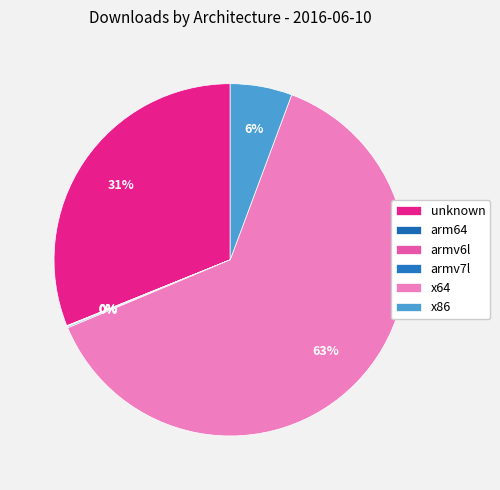

What percentage is the x86 slice, to the nearest percent?

6%